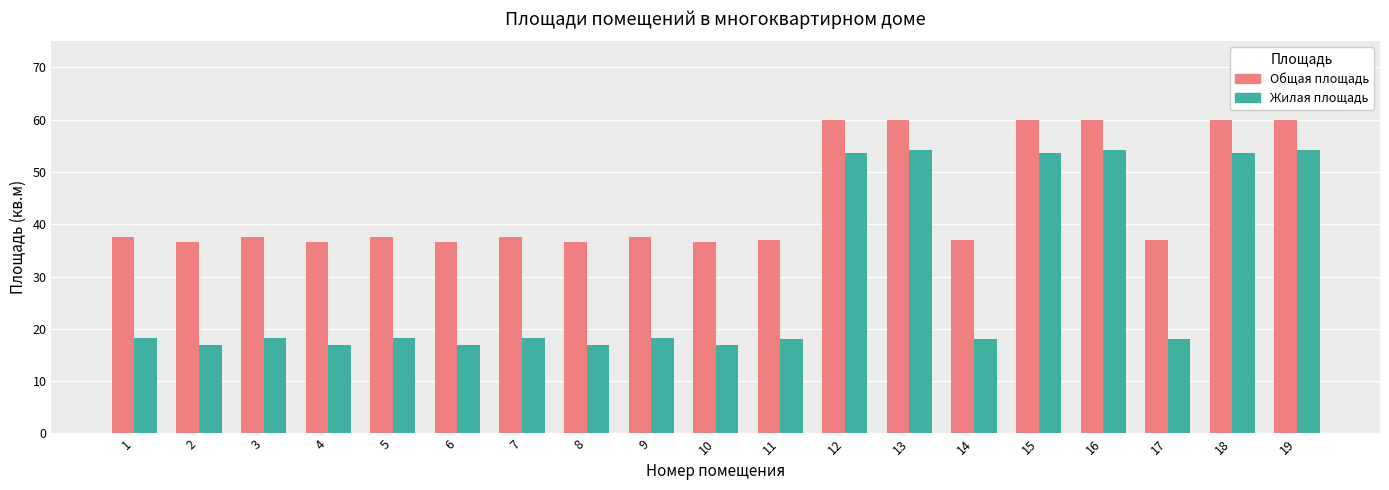

What is the value of the Жилая площадь bar at the 18th from the left?

53.6